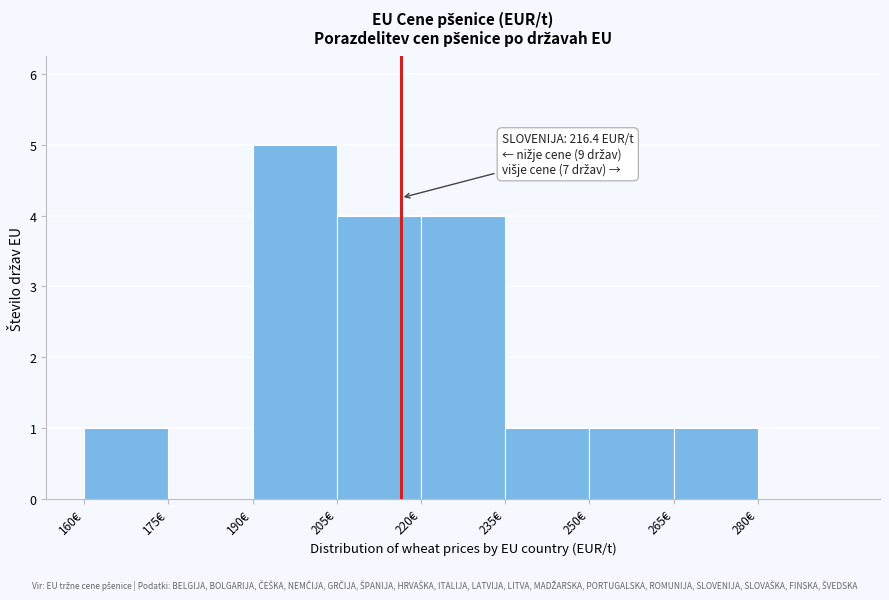

Which range on the x-axis has the tallest bar?

190 to 205